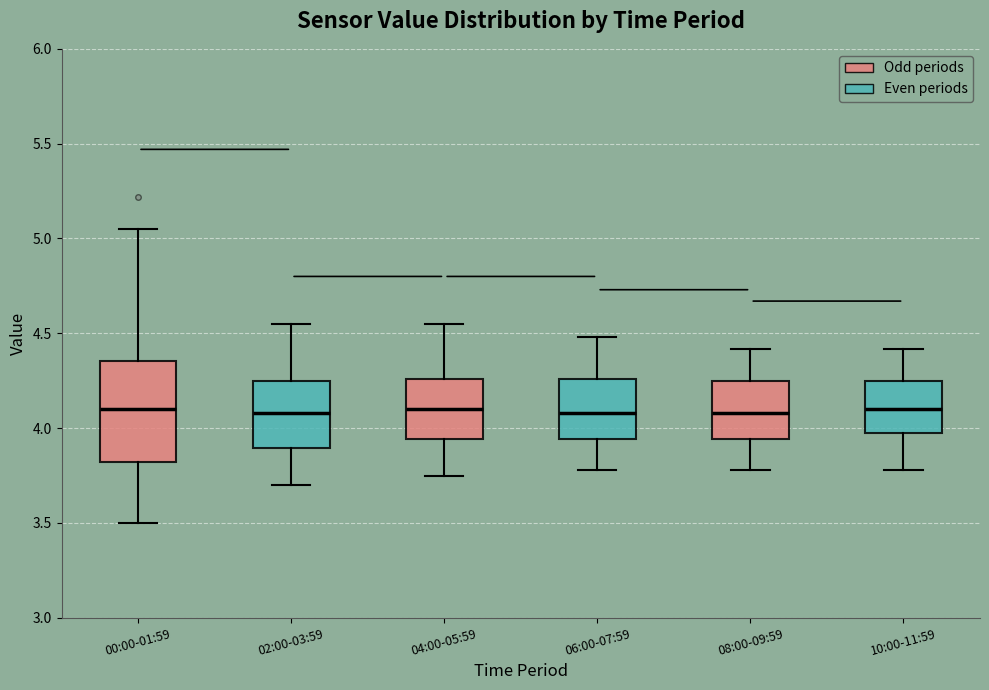

Reading left to right, transcribe this box plot: for each box, give where its median line is, the range the box spans, and where its two whiskers end, as read against the y-axis. The values are not printed on the chart, so give them approximately, as read against the axis.

00:00-01:59: median 4.10, box 3.80 to 4.35, whiskers 3.50 to 5.05
02:00-03:59: median 4.10, box 3.90 to 4.25, whiskers 3.70 to 4.55
04:00-05:59: median 4.10, box 3.95 to 4.25, whiskers 3.75 to 4.55
06:00-07:59: median 4.10, box 3.95 to 4.25, whiskers 3.80 to 4.50
08:00-09:59: median 4.10, box 3.95 to 4.25, whiskers 3.80 to 4.40
10:00-11:59: median 4.10, box 3.95 to 4.25, whiskers 3.80 to 4.40